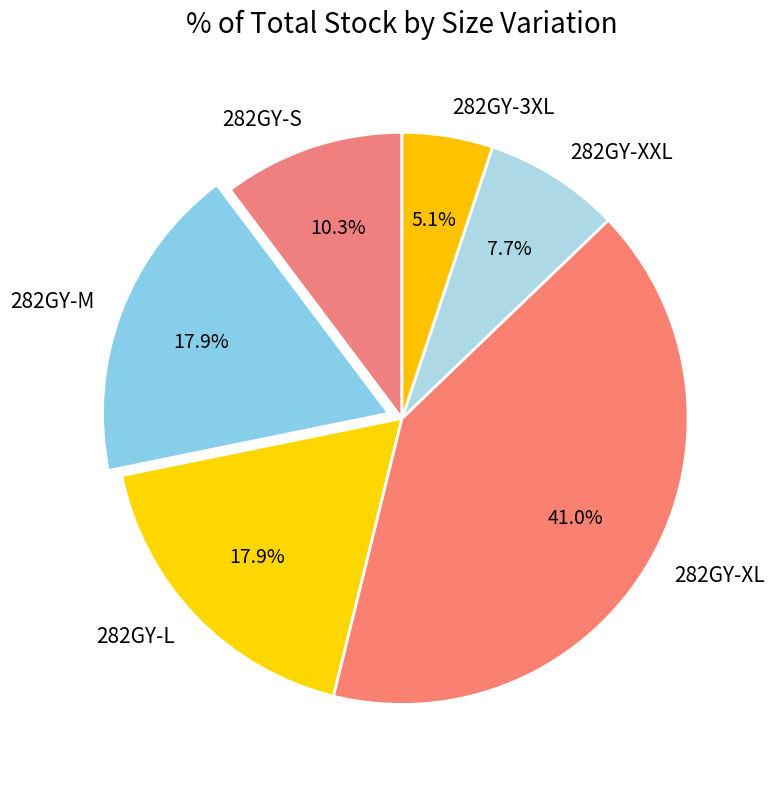

Does any single category account for the majority?

No